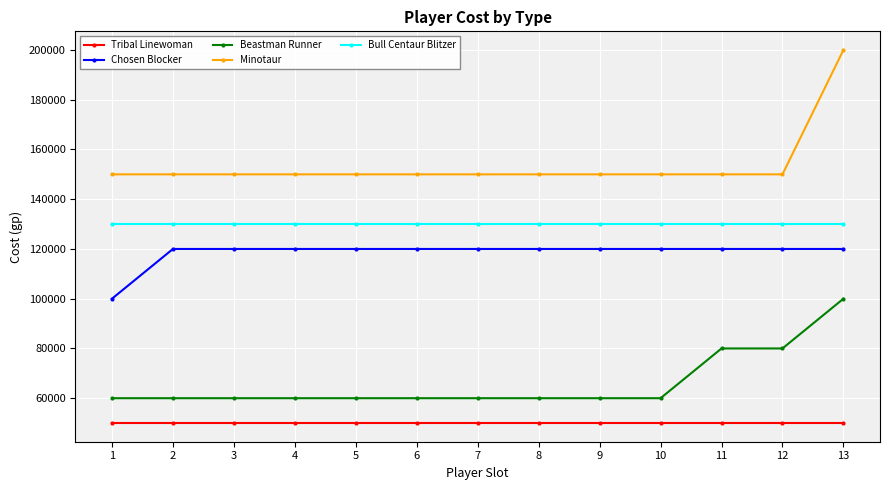

What is the average value of the Bull Centaur Blitzer series?

130000